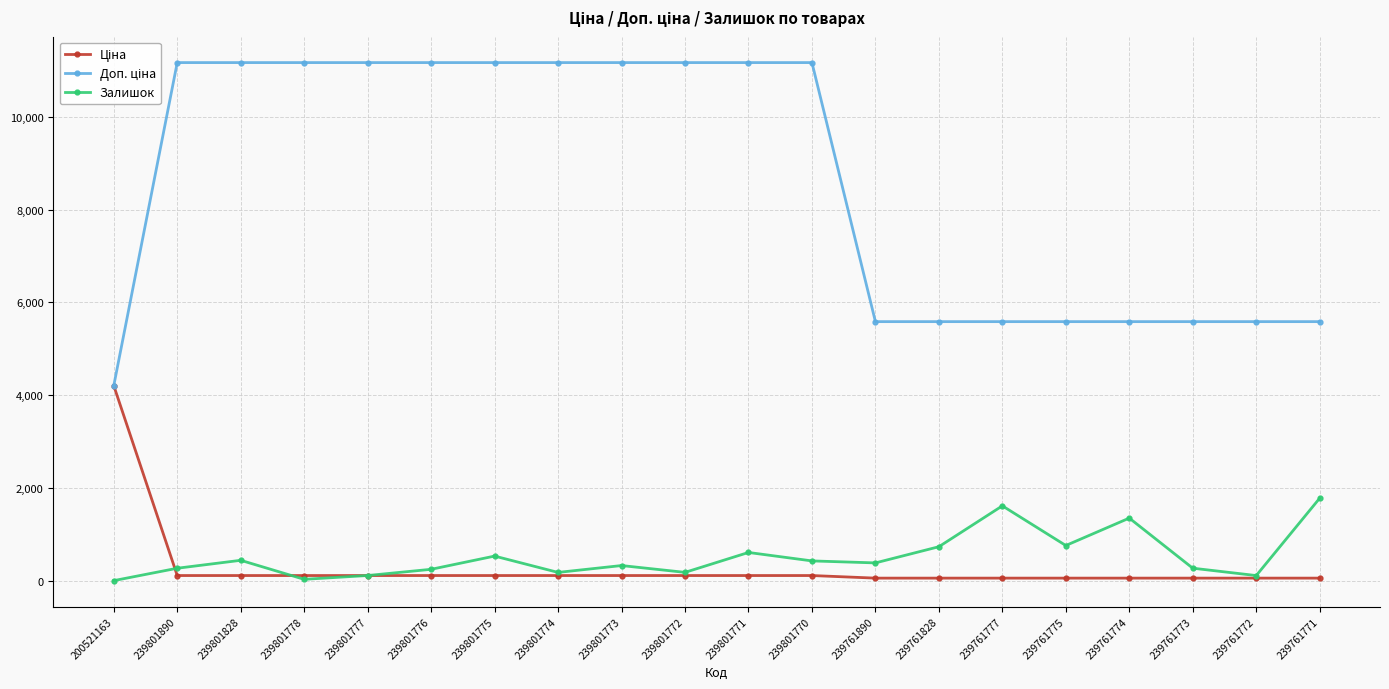

How many categories are shown in the chart?

20